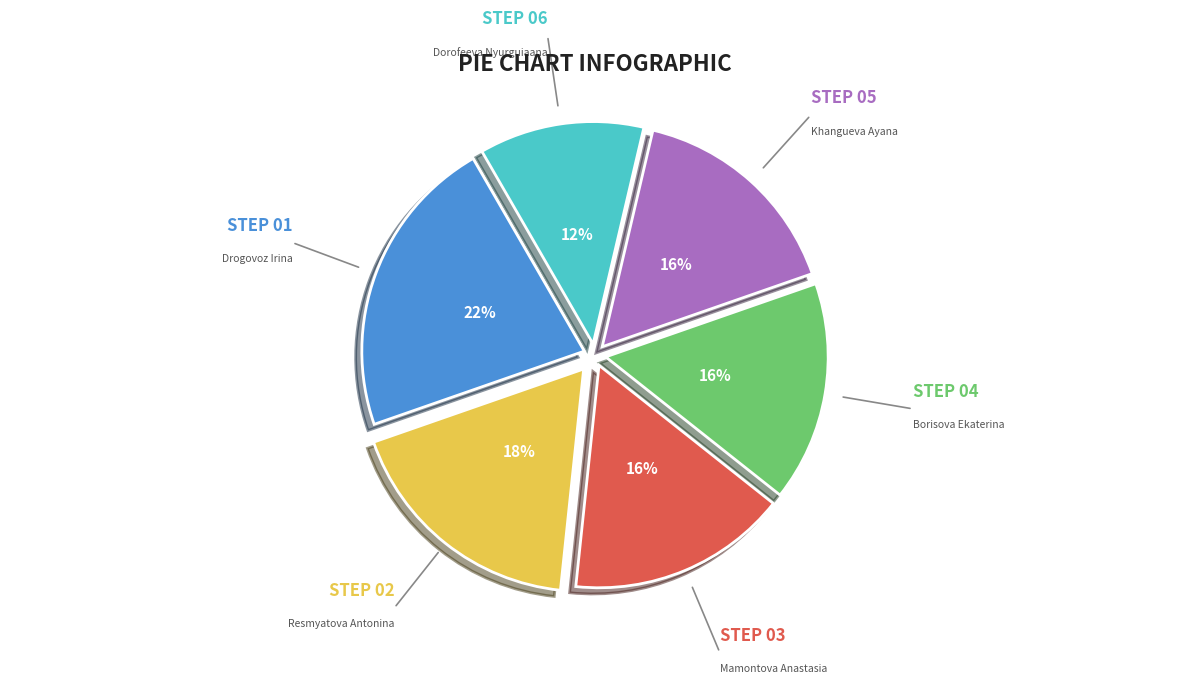

Is there a majority slice in this chart?

No